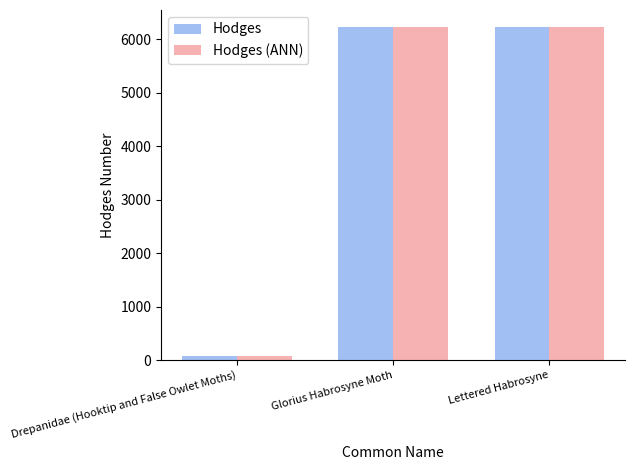

What is the lowest value of the Hodges series?

85.2